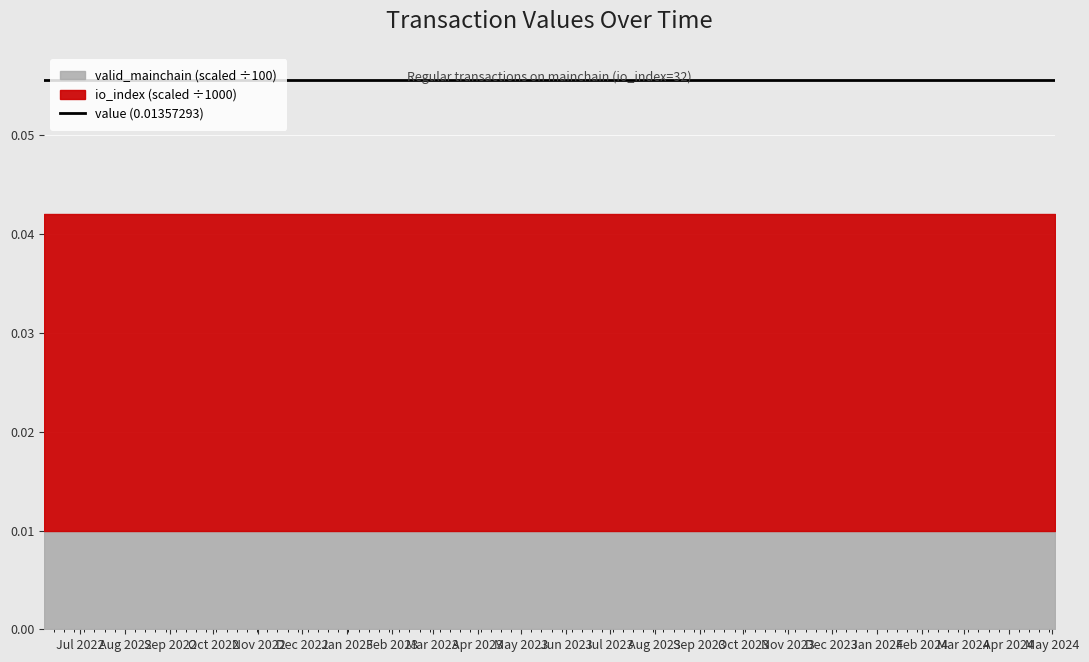

True or false: valid_mainchain has a value of 1.0 at 4.

True